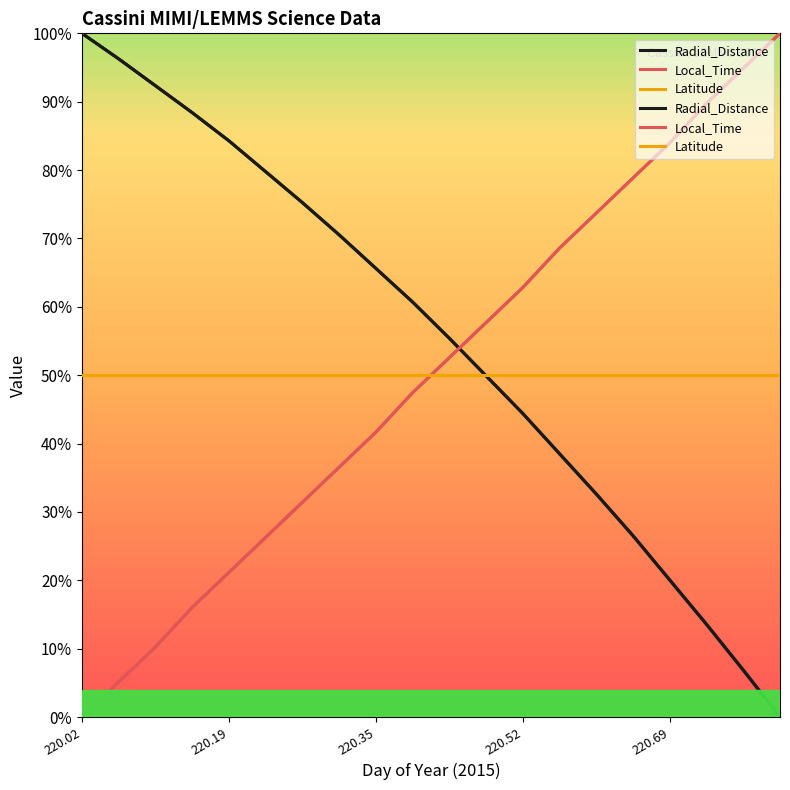

Reading right to left, extract all data points from this chart.

Radial_Distance: 0.0	0.1	0.1	0.2	0.3	0.3	0.4	0.4	0.5	0.6	0.6	0.7	0.7	0.8	0.8	0.8	0.9	0.9	1.0	1.0
Local_Time: 1.0	0.9	0.9	0.8	0.8	0.7	0.7	0.6	0.6	0.5	0.5	0.4	0.4	0.3	0.3	0.2	0.2	0.1	0.1	0.0
Latitude: 0.5	0.5	0.5	0.5	0.5	0.5	0.5	0.5	0.5	0.5	0.5	0.5	0.5	0.5	0.5	0.5	0.5	0.5	0.5	0.5